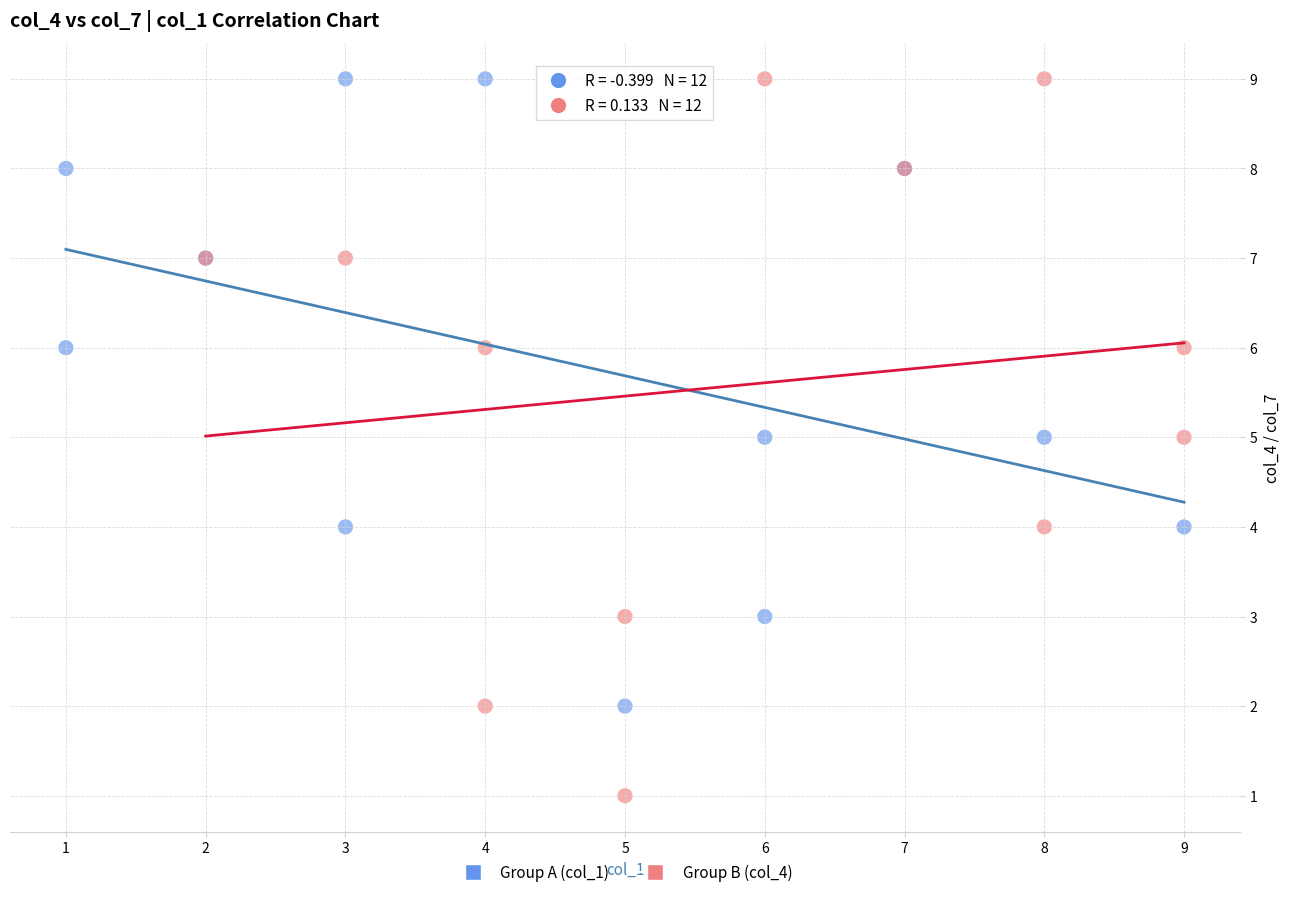

Which series reaches the minimum Y coordinate?

Group B (col_4)